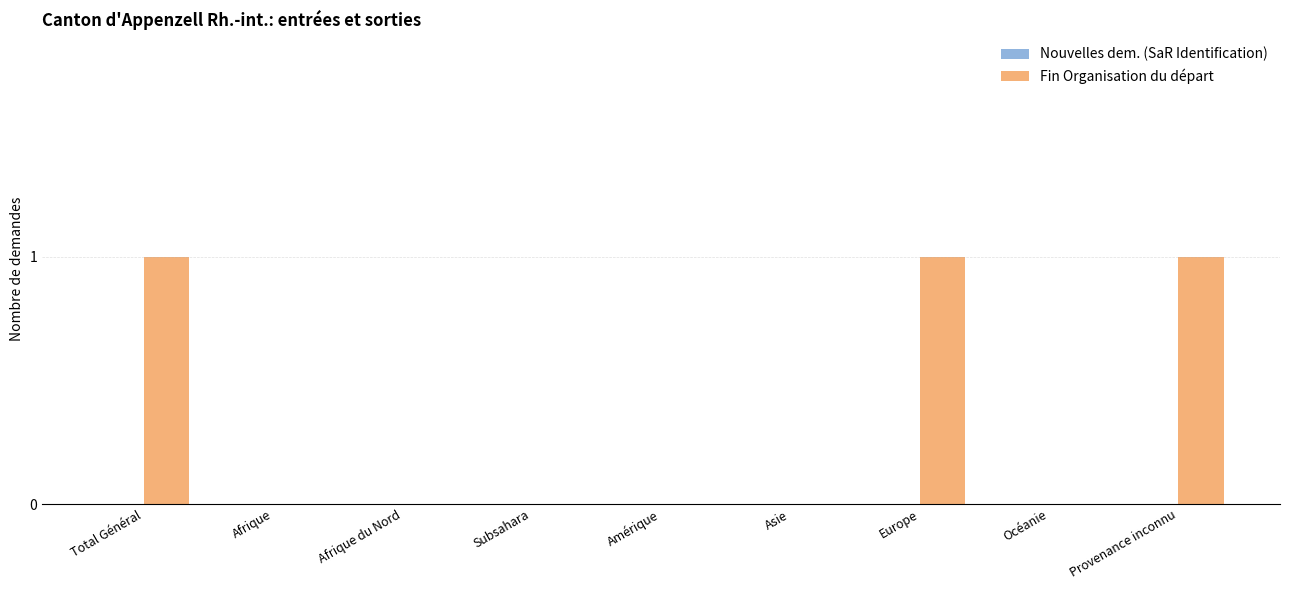

Reading left to right, list all the values displayed in this chart.

Total Général=1	Afrique=0	Afrique du Nord=0	Subsahara=0	Amérique=0	Asie=0	Europe=1	Océanie=0	Provenance inconnu=1